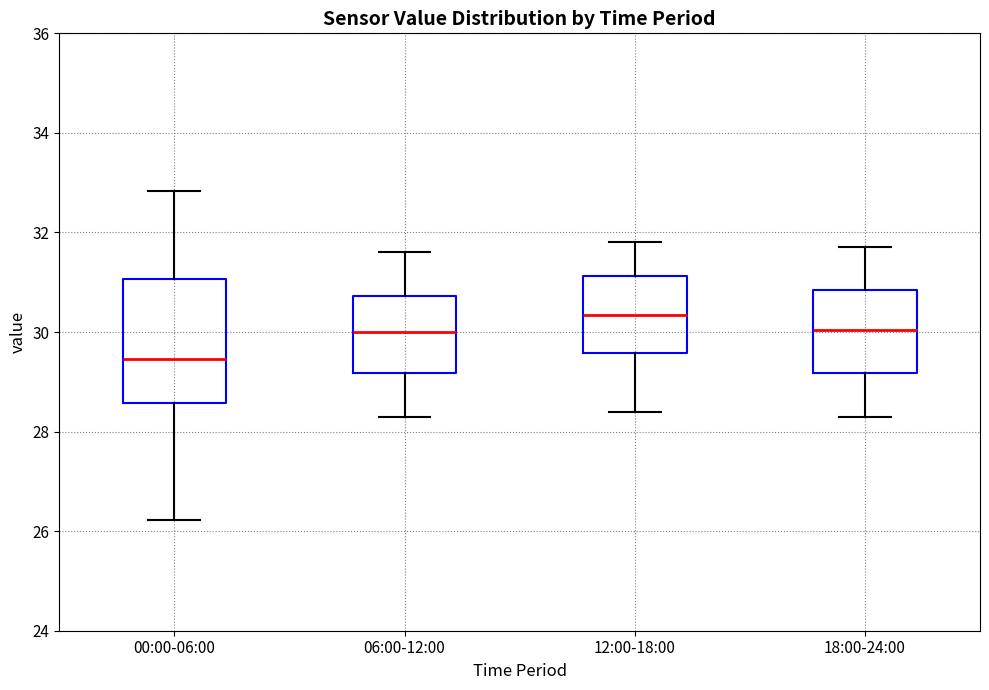

Which box has the lowest median line?

00:00-06:00